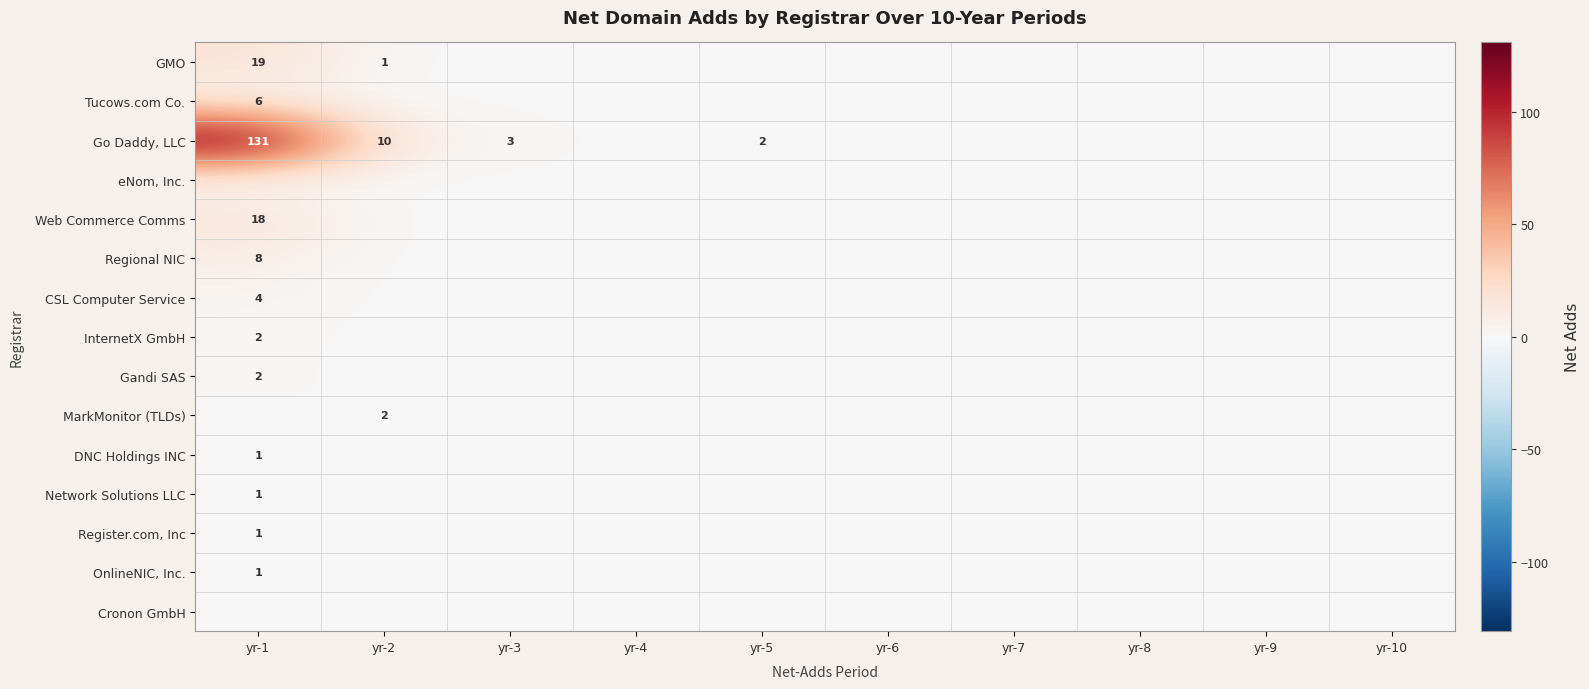

Is it true that GMO equals 2 at yr-2?

False